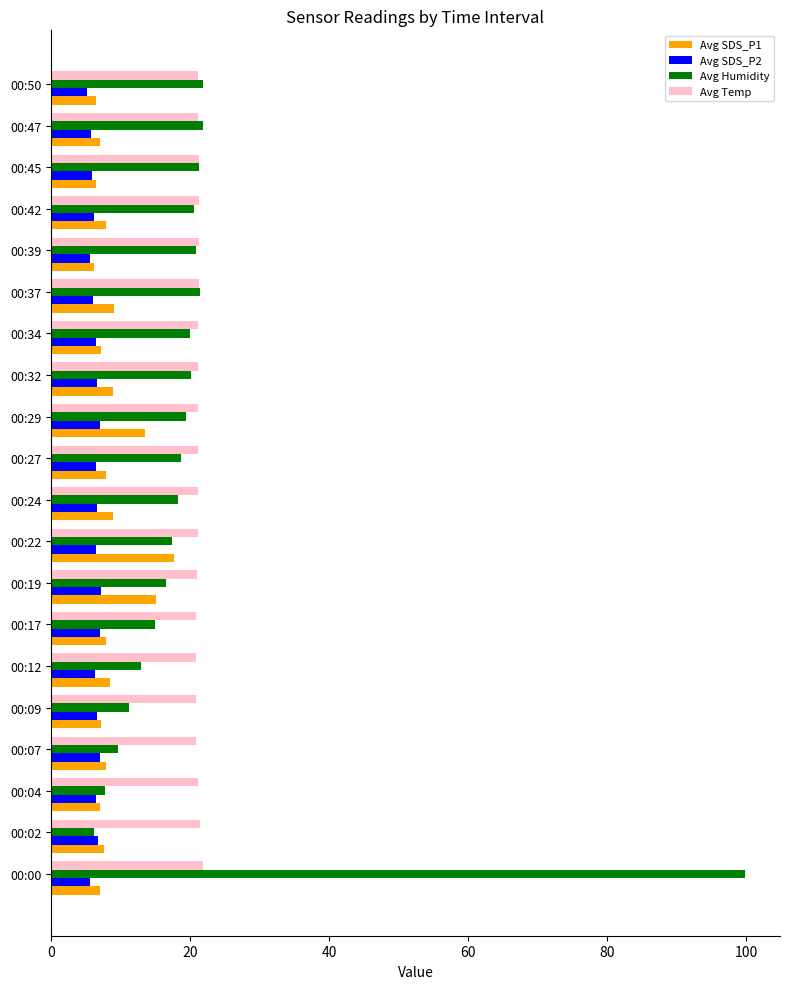

Is it true that Avg Temp equals 31.2 at 00:27?

False